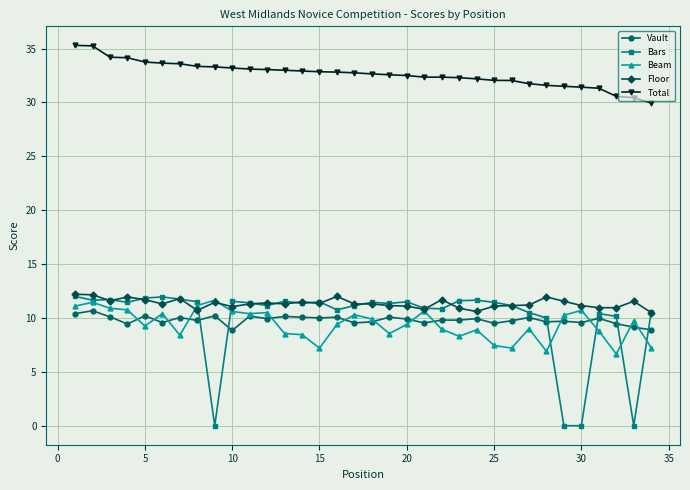

What is the minimum value for Vault?

8.8